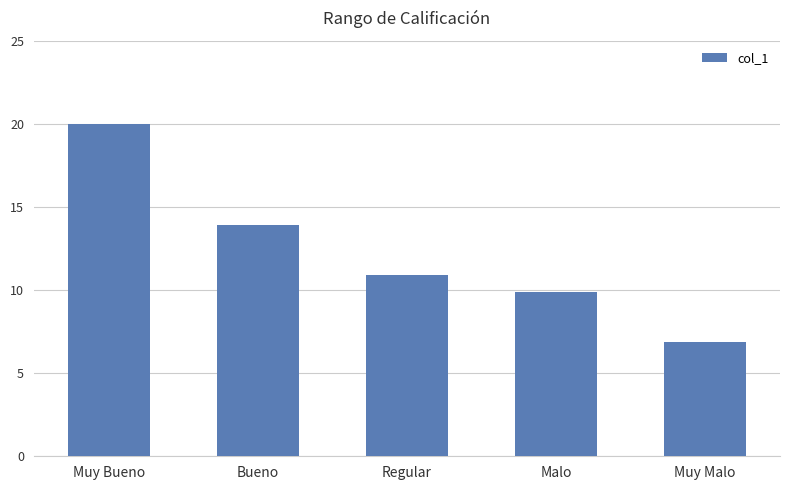

What is the sum of all values?

61.6